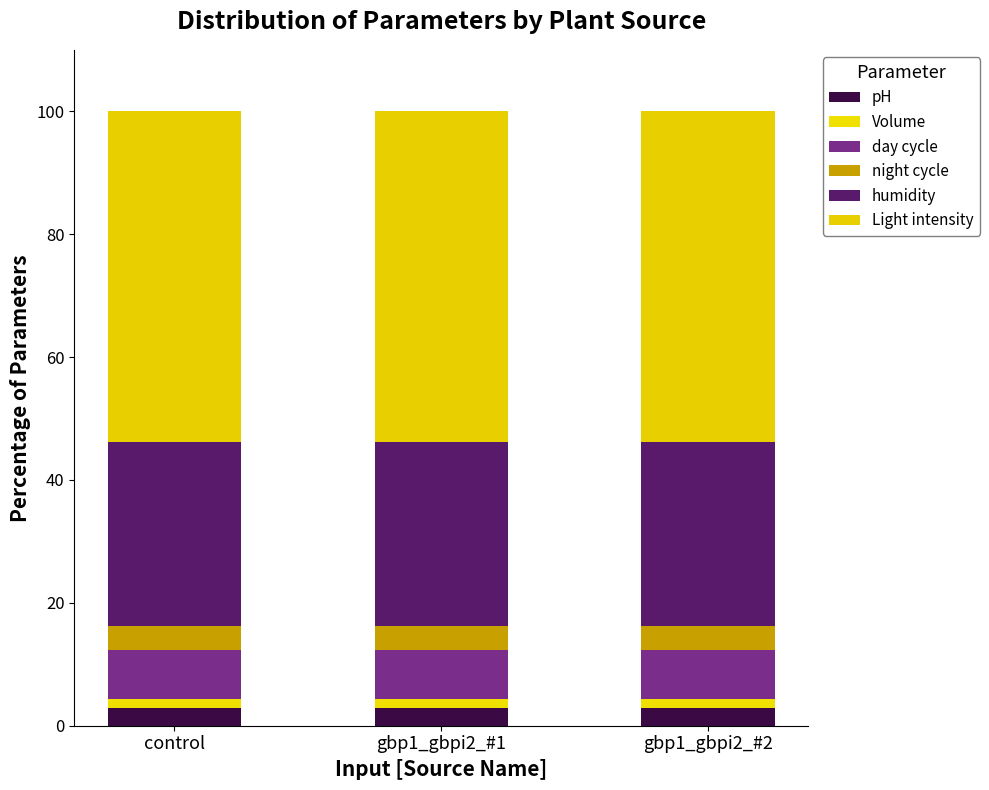

Does the chart contain any negative values?

No